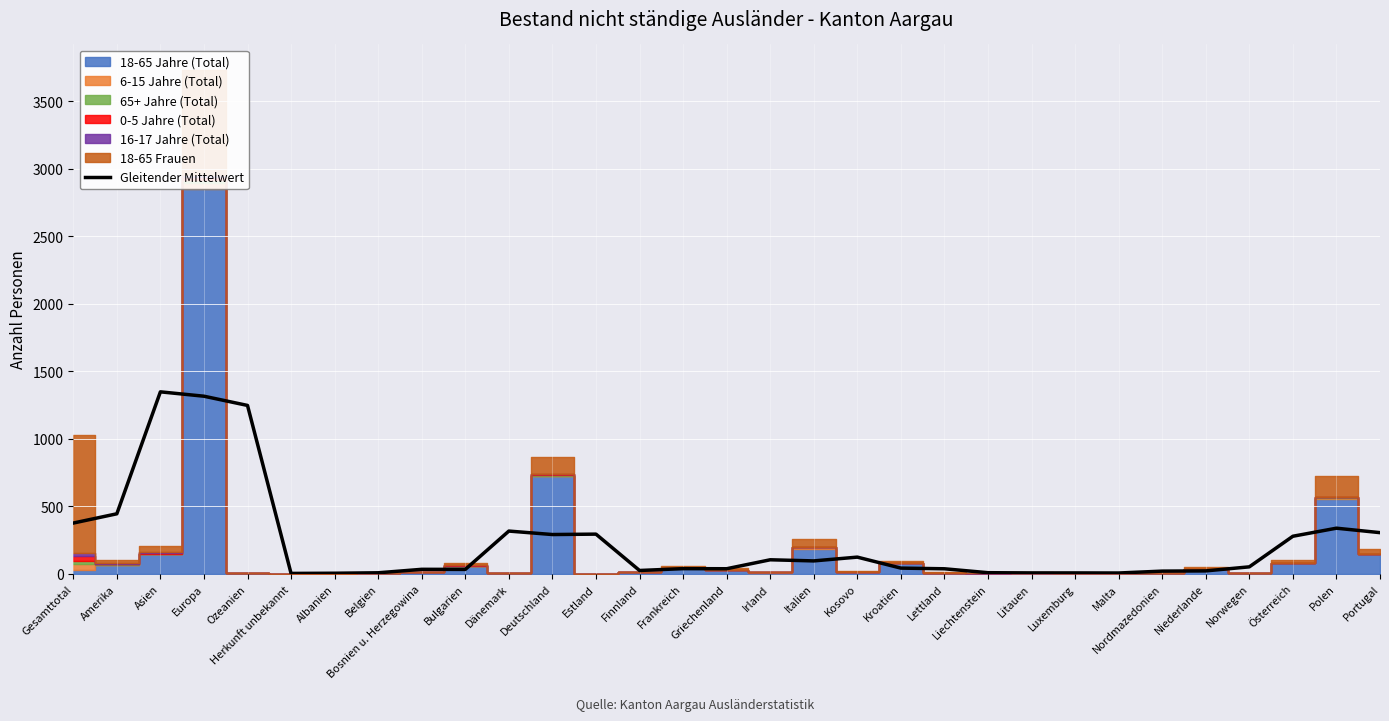

What is the label of the 21st point from the left?

Lettland